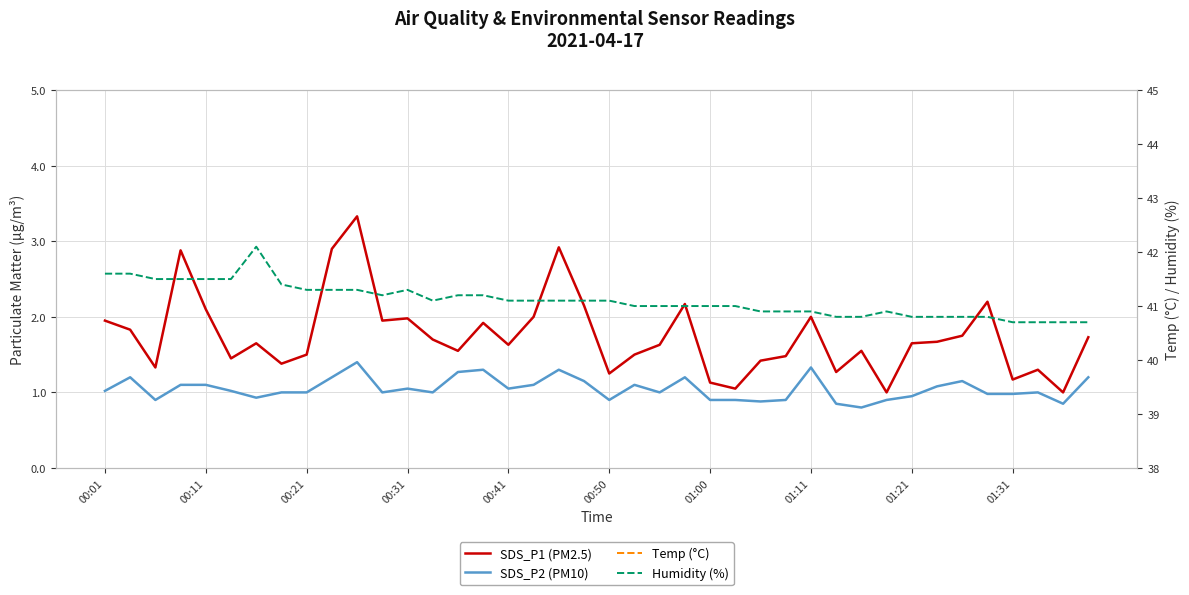

True or false: SDS_P2 (PM10) and Temp (°C) cross at least once.

False